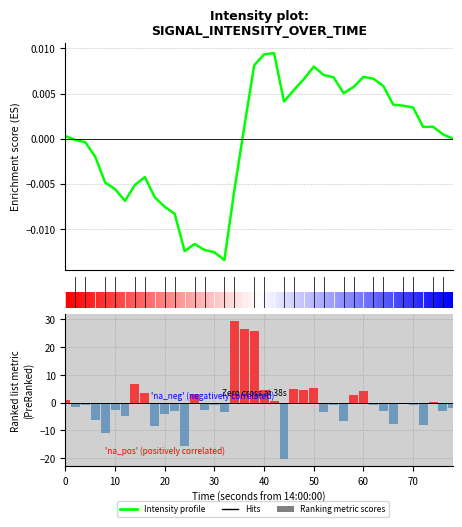

Which series has the largest range (max minus min)?

Ranking metric scores